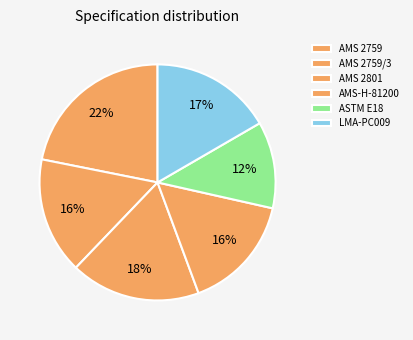

How many slices are in this pie chart?

6